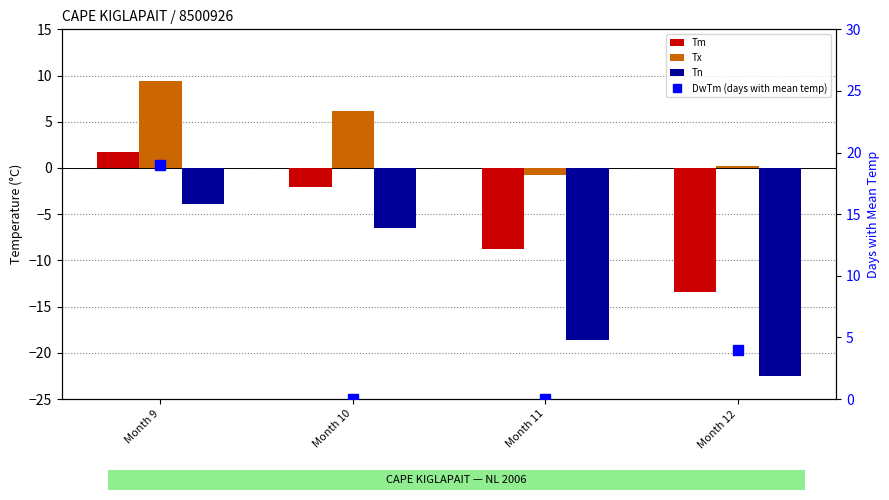

At which label does Tx reach its peak?

Month 9